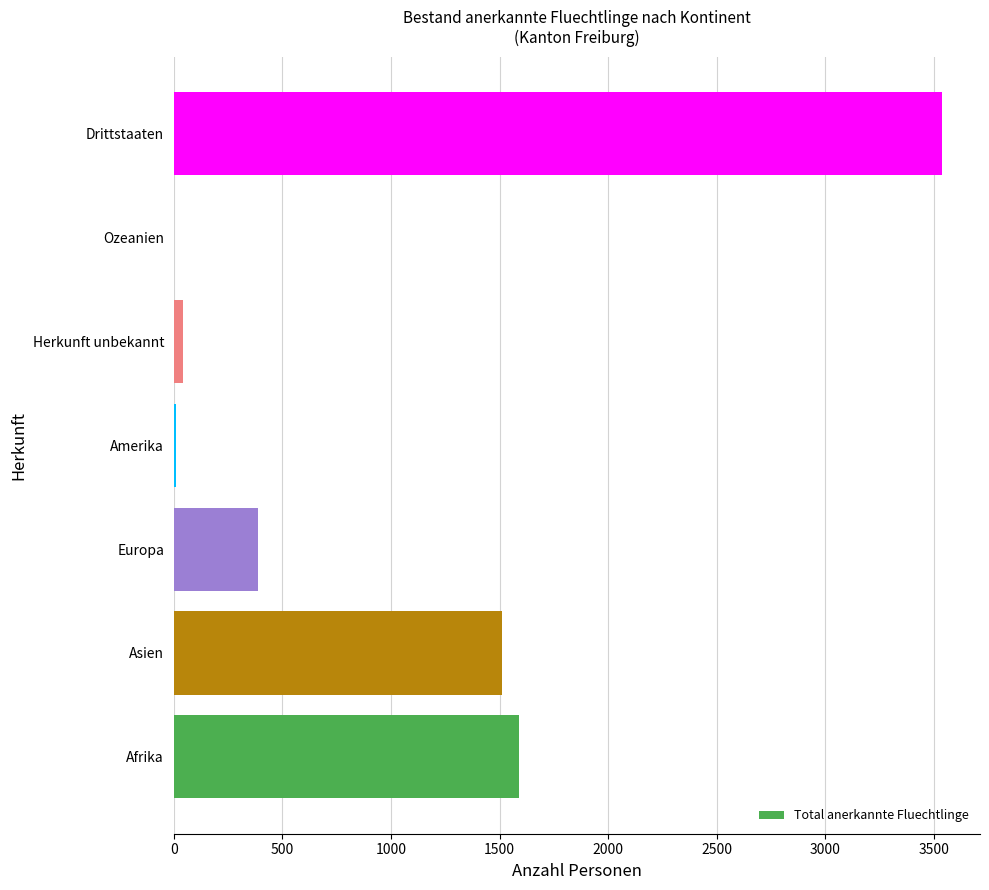

At which label is the value closest to 1767?

Afrika